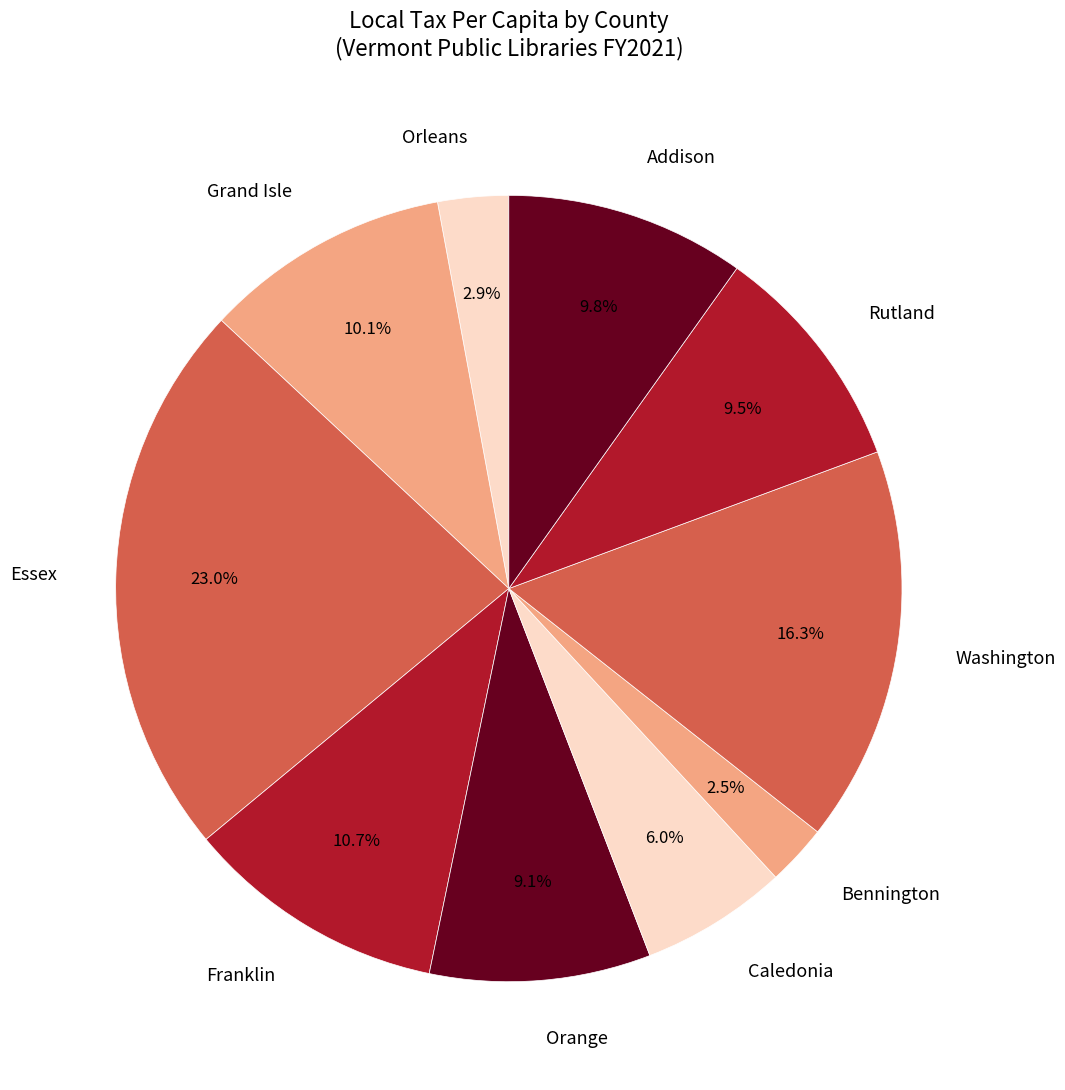

Count the number of slices in the pie.

10